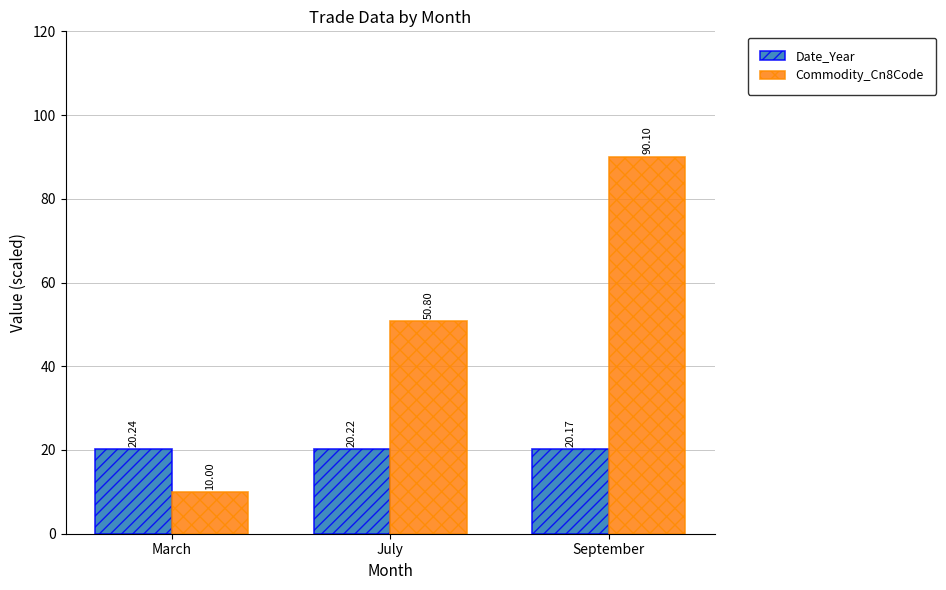

The value of Date_Year at July is 20.2. True or false?

True